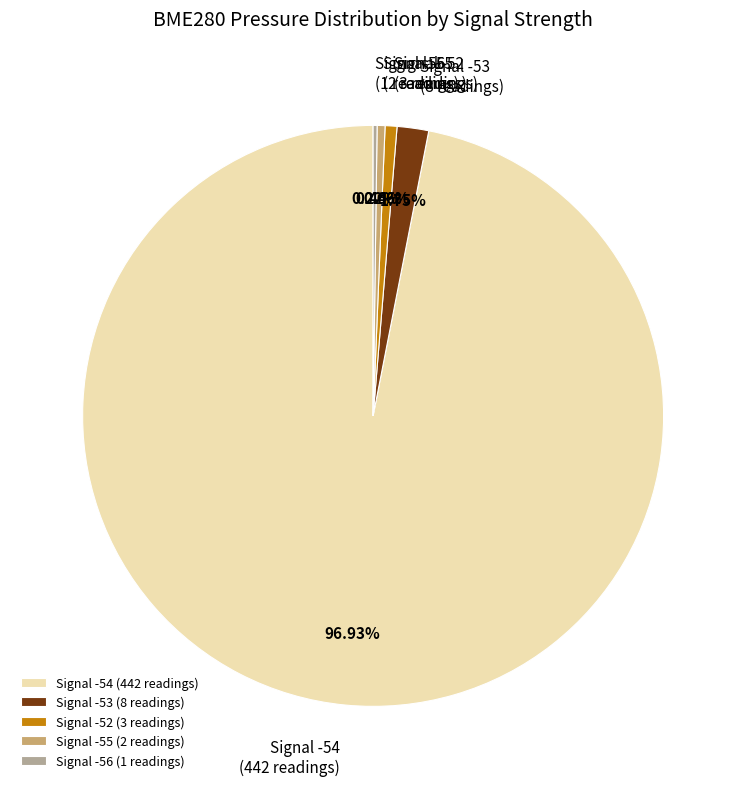

Does Signal -54 (442 readings) represent more than half of the total?

Yes